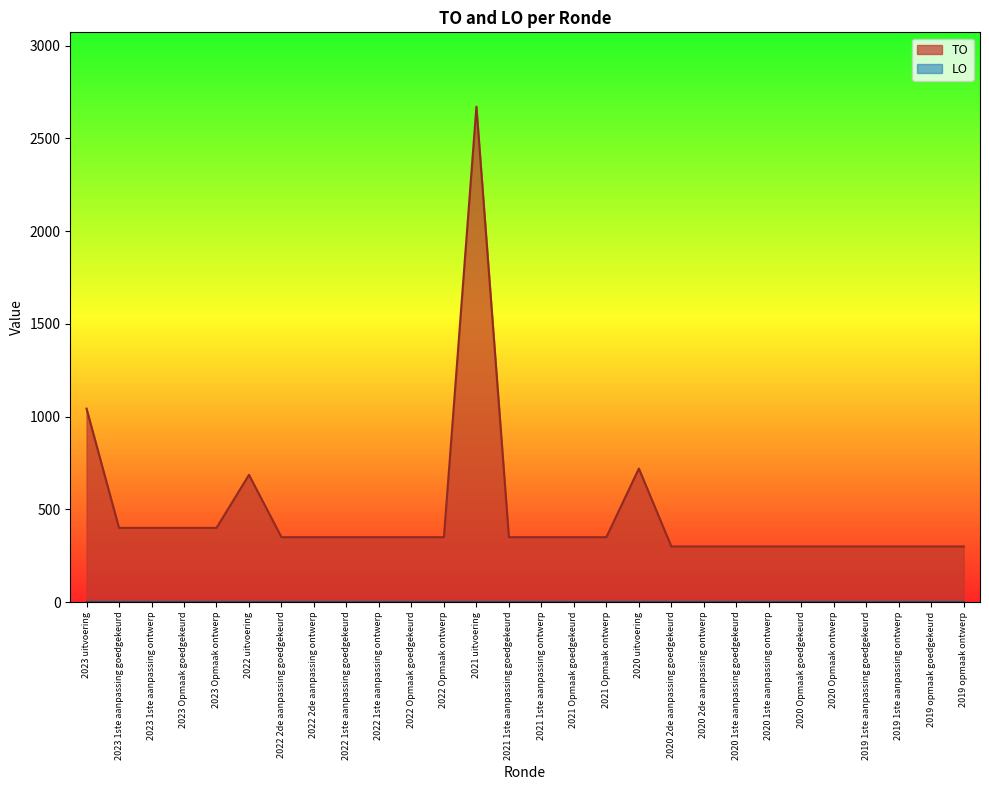

What is the average value?

472